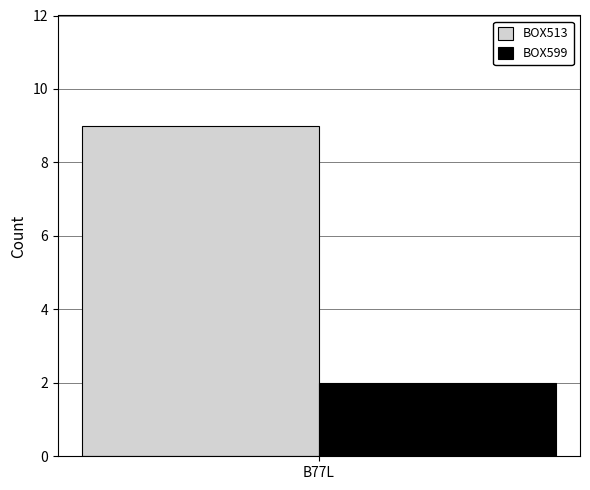

What is the spread (max minus min) of values at B77L?

7